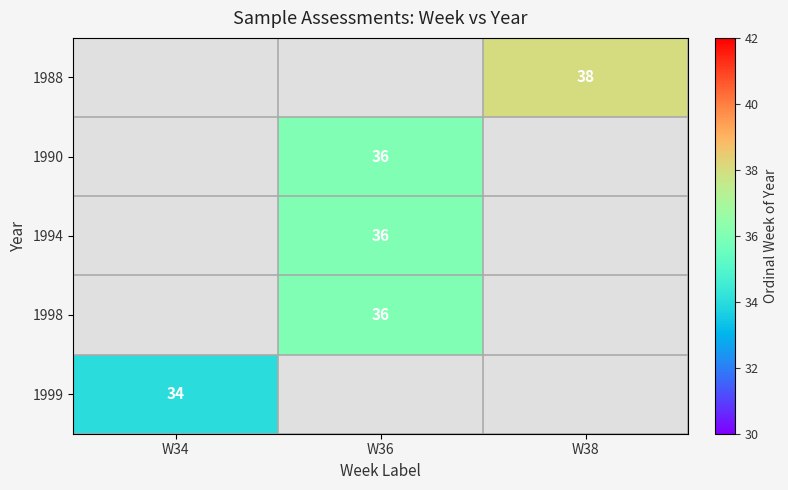

The 1990 series shows 8 at W36. True or false?

False